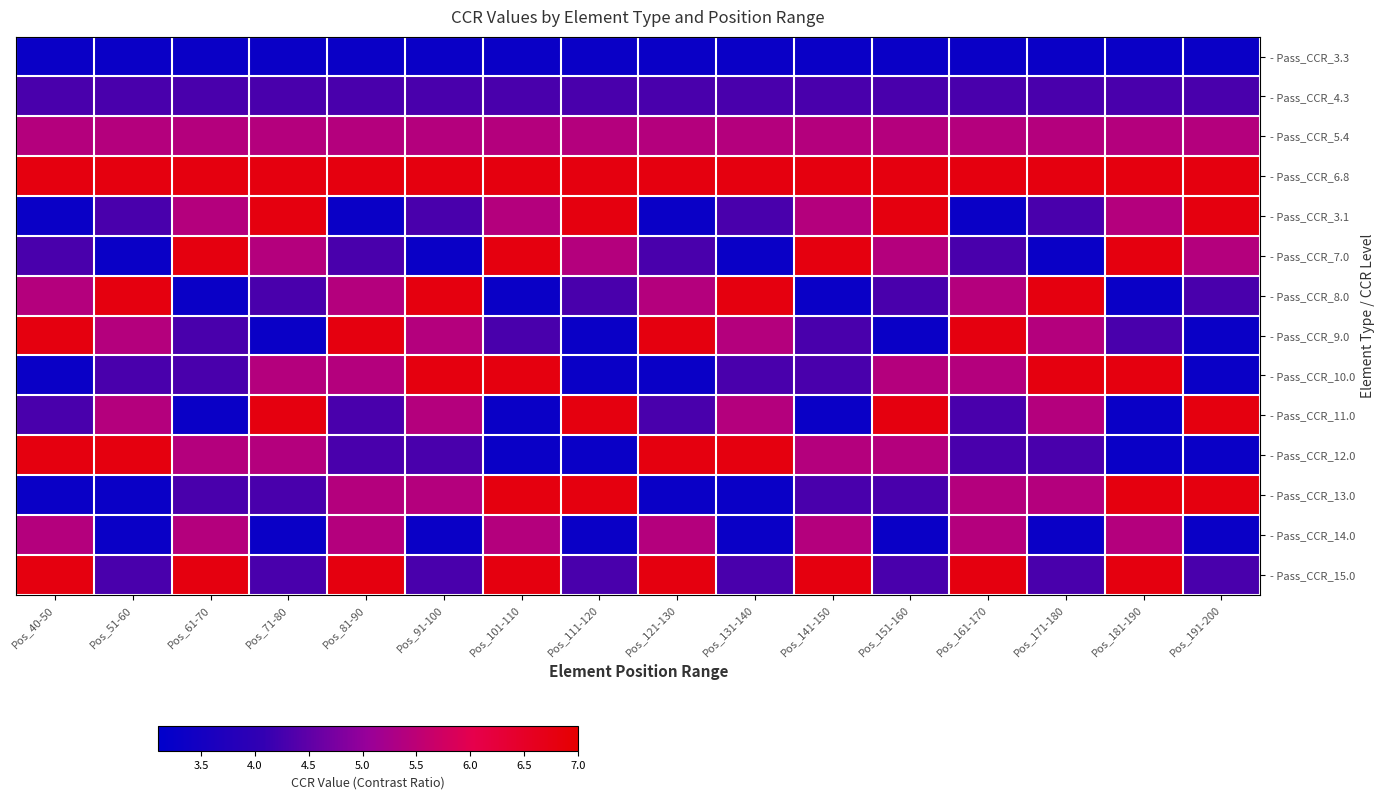

Reading left to right, transcribe all the data shown in this chart.

- Pass_CCR_3.3: Pos_40-50=3.3	Pos_51-60=3.3	Pos_61-70=3.3	Pos_71-80=3.3	Pos_81-90=3.3	Pos_91-100=3.3	Pos_101-110=3.3	Pos_111-120=3.3	Pos_121-130=3.3	Pos_131-140=3.3	Pos_141-150=3.3	Pos_151-160=3.3	Pos_161-170=3.3	Pos_171-180=3.3	Pos_181-190=3.3	Pos_191-200=3.3
- Pass_CCR_4.3: Pos_40-50=4.3	Pos_51-60=4.3	Pos_61-70=4.3	Pos_71-80=4.3	Pos_81-90=4.3	Pos_91-100=4.3	Pos_101-110=4.3	Pos_111-120=4.3	Pos_121-130=4.3	Pos_131-140=4.3	Pos_141-150=4.3	Pos_151-160=4.3	Pos_161-170=4.3	Pos_171-180=4.3	Pos_181-190=4.3	Pos_191-200=4.3
- Pass_CCR_5.4: Pos_40-50=5.4	Pos_51-60=5.4	Pos_61-70=5.4	Pos_71-80=5.4	Pos_81-90=5.4	Pos_91-100=5.4	Pos_101-110=5.4	Pos_111-120=5.4	Pos_121-130=5.4	Pos_131-140=5.4	Pos_141-150=5.4	Pos_151-160=5.4	Pos_161-170=5.4	Pos_171-180=5.4	Pos_181-190=5.4	Pos_191-200=5.4
- Pass_CCR_6.8: Pos_40-50=6.8	Pos_51-60=6.8	Pos_61-70=6.8	Pos_71-80=6.8	Pos_81-90=6.8	Pos_91-100=6.8	Pos_101-110=6.8	Pos_111-120=6.8	Pos_121-130=6.8	Pos_131-140=6.8	Pos_141-150=6.8	Pos_151-160=6.8	Pos_161-170=6.8	Pos_171-180=6.8	Pos_181-190=6.8	Pos_191-200=6.8
- Pass_CCR_3.1: Pos_40-50=3.3	Pos_51-60=4.3	Pos_61-70=5.4	Pos_71-80=6.8	Pos_81-90=3.3	Pos_91-100=4.3	Pos_101-110=5.4	Pos_111-120=6.8	Pos_121-130=3.3	Pos_131-140=4.3	Pos_141-150=5.4	Pos_151-160=6.8	Pos_161-170=3.3	Pos_171-180=4.3	Pos_181-190=5.4	Pos_191-200=6.8
- Pass_CCR_7.0: Pos_40-50=4.3	Pos_51-60=3.3	Pos_61-70=6.8	Pos_71-80=5.4	Pos_81-90=4.3	Pos_91-100=3.3	Pos_101-110=6.8	Pos_111-120=5.4	Pos_121-130=4.3	Pos_131-140=3.3	Pos_141-150=6.8	Pos_151-160=5.4	Pos_161-170=4.3	Pos_171-180=3.3	Pos_181-190=6.8	Pos_191-200=5.4
- Pass_CCR_8.0: Pos_40-50=5.4	Pos_51-60=6.8	Pos_61-70=3.3	Pos_71-80=4.3	Pos_81-90=5.4	Pos_91-100=6.8	Pos_101-110=3.3	Pos_111-120=4.3	Pos_121-130=5.4	Pos_131-140=6.8	Pos_141-150=3.3	Pos_151-160=4.3	Pos_161-170=5.4	Pos_171-180=6.8	Pos_181-190=3.3	Pos_191-200=4.3
- Pass_CCR_9.0: Pos_40-50=6.8	Pos_51-60=5.4	Pos_61-70=4.3	Pos_71-80=3.3	Pos_81-90=6.8	Pos_91-100=5.4	Pos_101-110=4.3	Pos_111-120=3.3	Pos_121-130=6.8	Pos_131-140=5.4	Pos_141-150=4.3	Pos_151-160=3.3	Pos_161-170=6.8	Pos_171-180=5.4	Pos_181-190=4.3	Pos_191-200=3.3
- Pass_CCR_10.0: Pos_40-50=3.3	Pos_51-60=4.3	Pos_61-70=4.3	Pos_71-80=5.4	Pos_81-90=5.4	Pos_91-100=6.8	Pos_101-110=6.8	Pos_111-120=3.3	Pos_121-130=3.3	Pos_131-140=4.3	Pos_141-150=4.3	Pos_151-160=5.4	Pos_161-170=5.4	Pos_171-180=6.8	Pos_181-190=6.8	Pos_191-200=3.3
- Pass_CCR_11.0: Pos_40-50=4.3	Pos_51-60=5.4	Pos_61-70=3.3	Pos_71-80=6.8	Pos_81-90=4.3	Pos_91-100=5.4	Pos_101-110=3.3	Pos_111-120=6.8	Pos_121-130=4.3	Pos_131-140=5.4	Pos_141-150=3.3	Pos_151-160=6.8	Pos_161-170=4.3	Pos_171-180=5.4	Pos_181-190=3.3	Pos_191-200=6.8
- Pass_CCR_12.0: Pos_40-50=6.8	Pos_51-60=6.8	Pos_61-70=5.4	Pos_71-80=5.4	Pos_81-90=4.3	Pos_91-100=4.3	Pos_101-110=3.3	Pos_111-120=3.3	Pos_121-130=6.8	Pos_131-140=6.8	Pos_141-150=5.4	Pos_151-160=5.4	Pos_161-170=4.3	Pos_171-180=4.3	Pos_181-190=3.3	Pos_191-200=3.3
- Pass_CCR_13.0: Pos_40-50=3.3	Pos_51-60=3.3	Pos_61-70=4.3	Pos_71-80=4.3	Pos_81-90=5.4	Pos_91-100=5.4	Pos_101-110=6.8	Pos_111-120=6.8	Pos_121-130=3.3	Pos_131-140=3.3	Pos_141-150=4.3	Pos_151-160=4.3	Pos_161-170=5.4	Pos_171-180=5.4	Pos_181-190=6.8	Pos_191-200=6.8
- Pass_CCR_14.0: Pos_40-50=5.4	Pos_51-60=3.3	Pos_61-70=5.4	Pos_71-80=3.3	Pos_81-90=5.4	Pos_91-100=3.3	Pos_101-110=5.4	Pos_111-120=3.3	Pos_121-130=5.4	Pos_131-140=3.3	Pos_141-150=5.4	Pos_151-160=3.3	Pos_161-170=5.4	Pos_171-180=3.3	Pos_181-190=5.4	Pos_191-200=3.3
- Pass_CCR_15.0: Pos_40-50=6.8	Pos_51-60=4.3	Pos_61-70=6.8	Pos_71-80=4.3	Pos_81-90=6.8	Pos_91-100=4.3	Pos_101-110=6.8	Pos_111-120=4.3	Pos_121-130=6.8	Pos_131-140=4.3	Pos_141-150=6.8	Pos_151-160=4.3	Pos_161-170=6.8	Pos_171-180=4.3	Pos_181-190=6.8	Pos_191-200=4.3